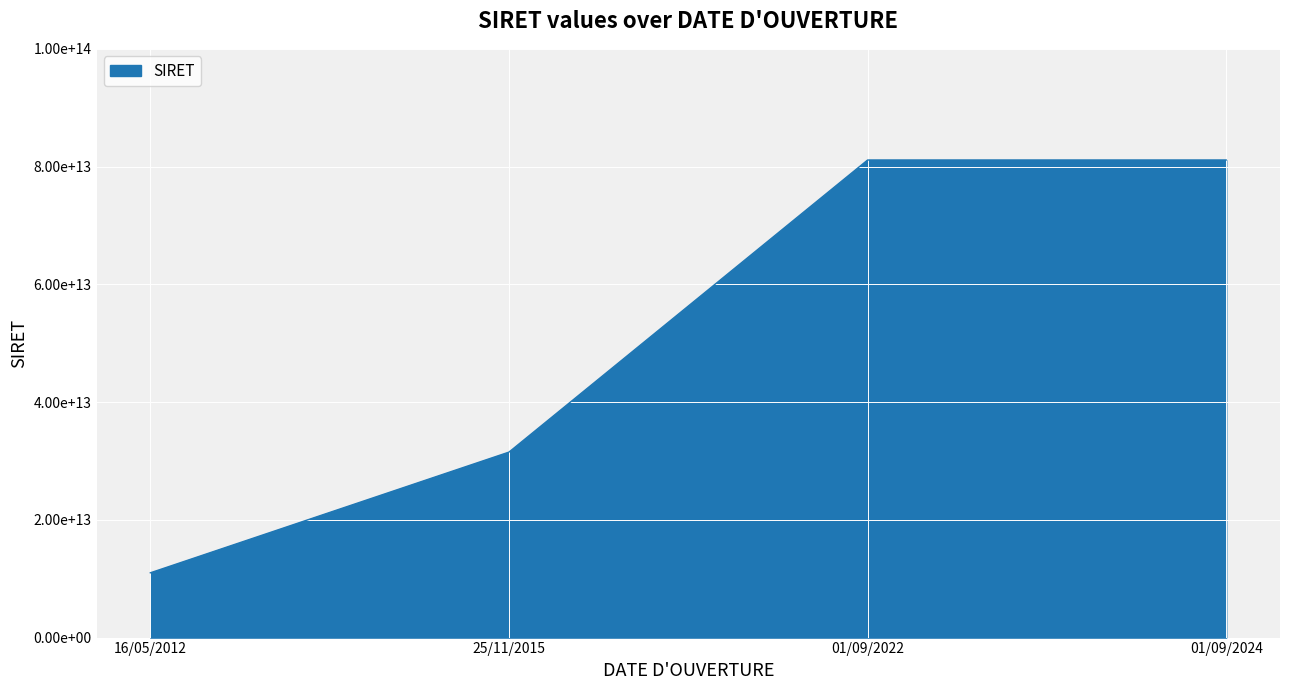

Where does the data first go above 81115576100059?

01/09/2024